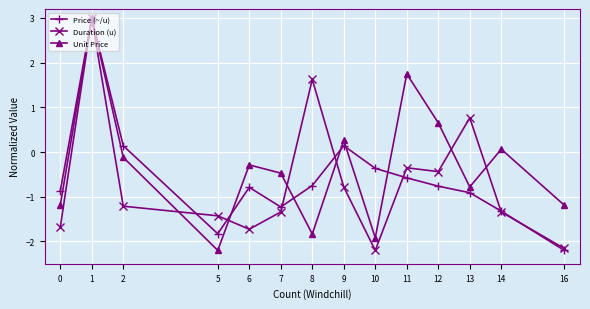

Is this an area chart (filled region under the line)?

No